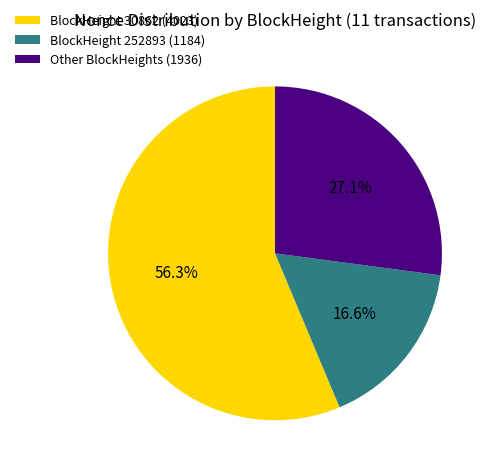

What percentage do Other BlockHeights (1936) and BlockHeight 252893 (1184) together represent?

43.7%